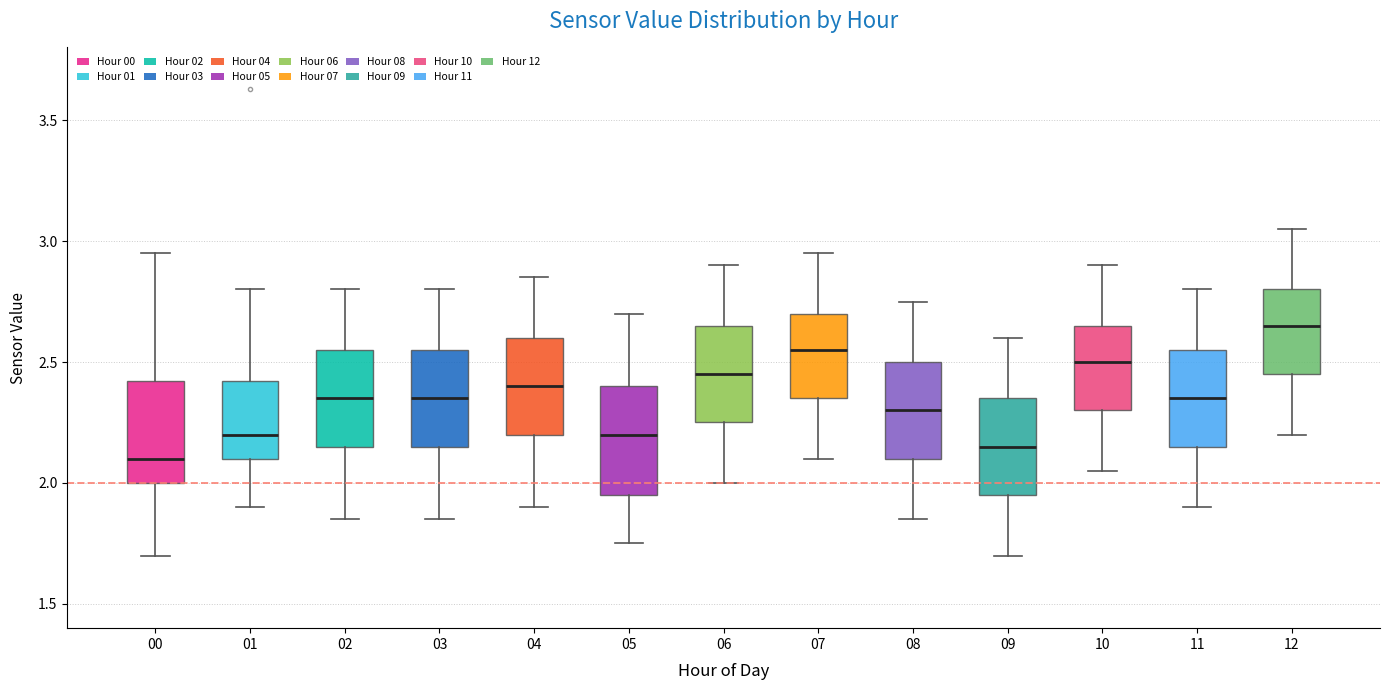

Where is the lower edge of the box at x = 07 on the y-axis? The values are not printed on the chart, so give them approximately, as read against the axis.

2.35